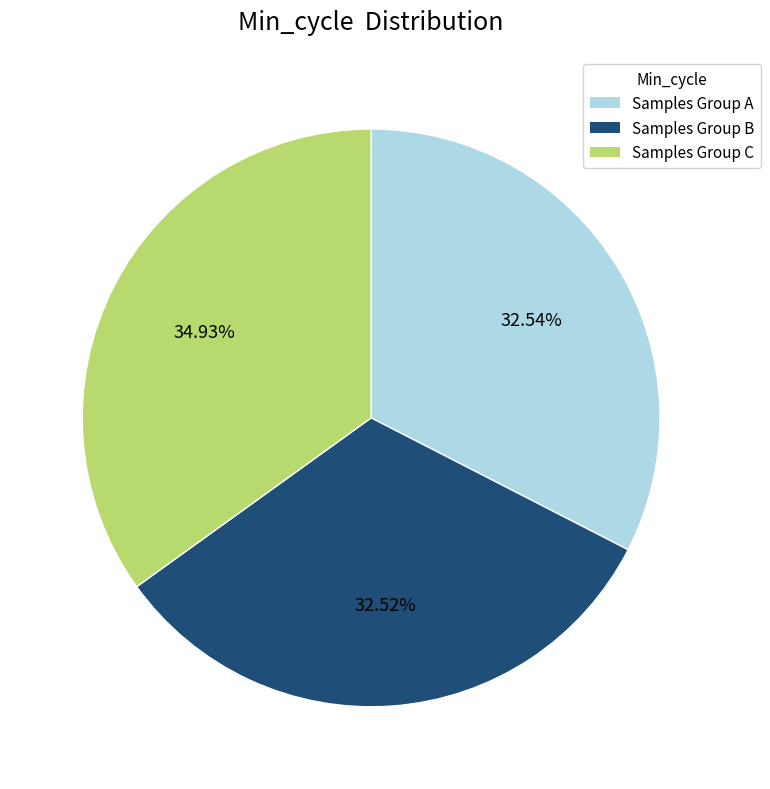

Is there a majority slice in this chart?

No